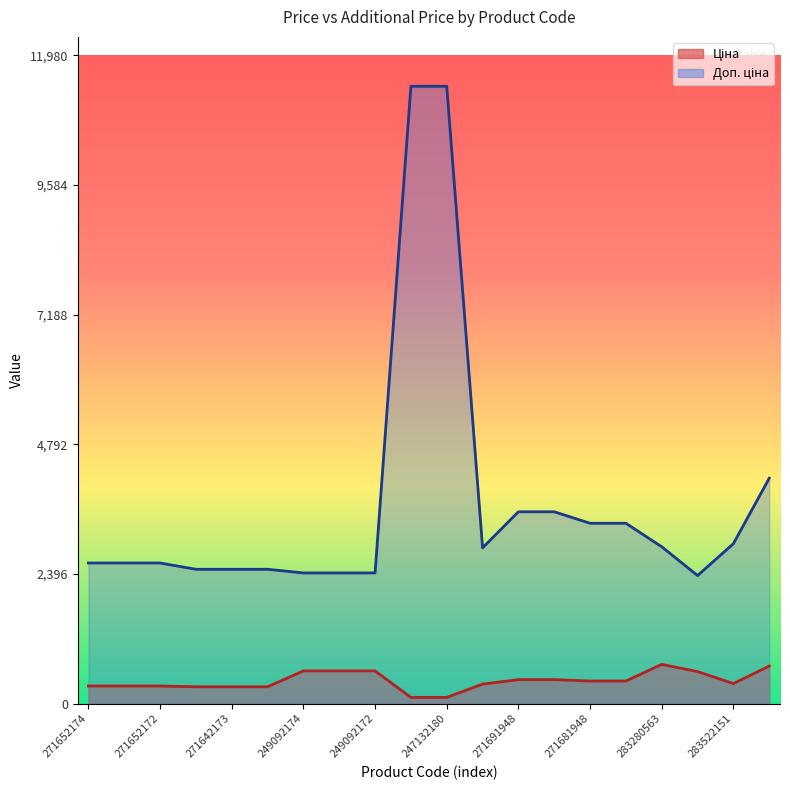

Reading left to right, what are all the values shown in this chart?

Ціна: 324.8	324.8	324.8	310.3	310.3	310.3	603.7	603.7	603.7	114.1	114.1	359.9	443.1	443.1	416.6	416.6	724.5	591.6	369.5	694.3
Доп. ціна: 2598.3	2598.3	2598.3	2482.4	2482.4	2482.4	2414.8	2414.8	2414.8	11410.0	11410.0	2878.8	3545.0	3545.0	3332.5	3332.5	2897.8	2366.5	2955.8	4165.6